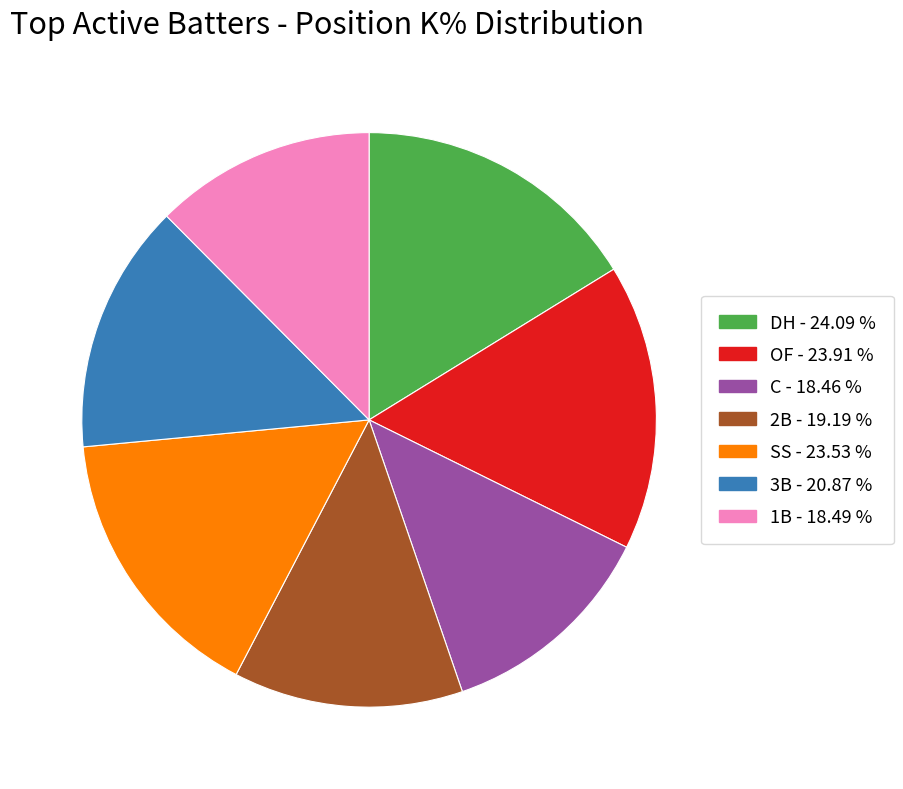

Between C and 3B, which is larger?

3B